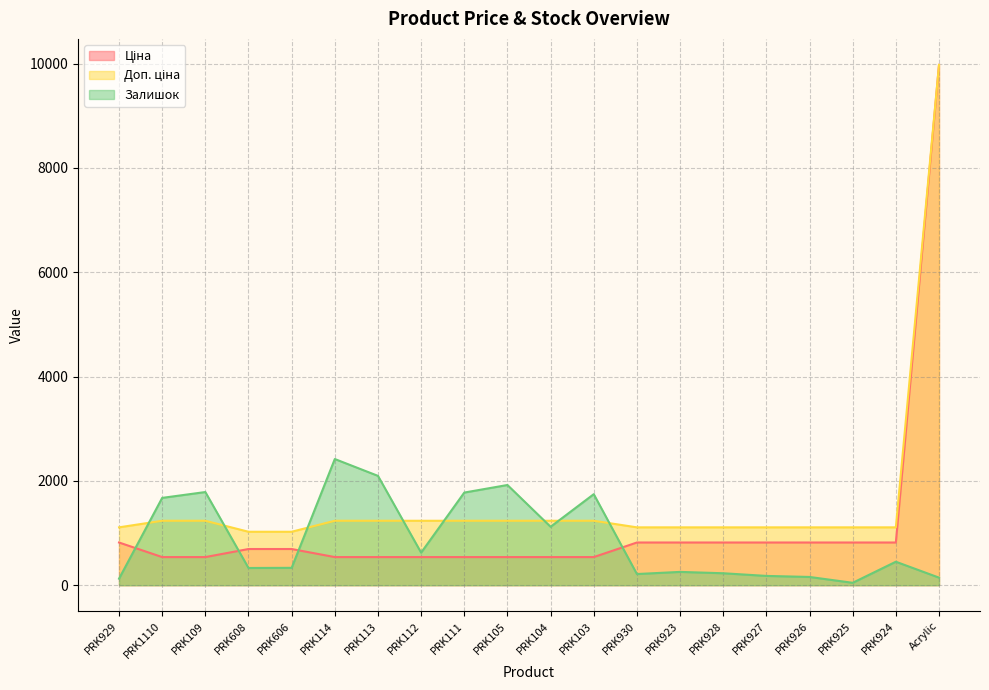

Reading right to left, transcribe all the data shown in this chart.

Ціна: 9975.0	818.5	818.5	818.5	818.5	818.5	818.5	818.5	539.0	539.0	539.0	539.0	539.0	539.0	539.0	693.7	693.7	539.0	539.0	818.5
Доп. ціна: 9975.0	1109.2	1109.2	1109.2	1109.2	1109.2	1109.2	1109.2	1235.4	1235.4	1235.4	1235.4	1235.4	1235.4	1235.4	1024.6	1024.6	1235.4	1235.4	1109.2
Залишок: 145.0	450.0	46.0	158.0	178.0	229.0	255.0	214.0	1745.0	1120.0	1921.0	1776.0	624.0	2096.0	2419.0	333.0	330.0	1786.0	1674.0	125.0